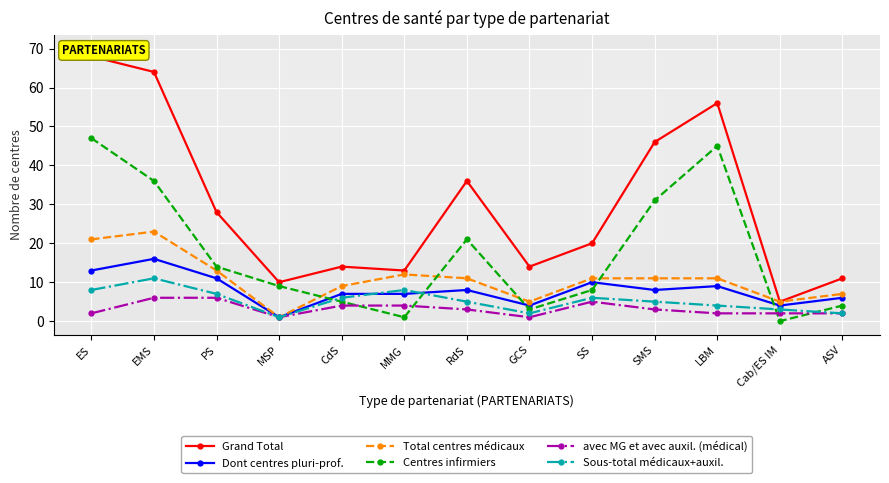

Reading right to left, extract all data points from this chart.

Grand Total: ASV=11	Cab/ES IM=5	LBM=56	SMS=46	SS=20	GCS=14	RdS=36	MMG=13	CdS=14	MSP=10	PS=28	EMS=64	ES=68
Dont centres pluri-prof.: ASV=6	Cab/ES IM=4	LBM=9	SMS=8	SS=10	GCS=4	RdS=8	MMG=7	CdS=7	MSP=1	PS=11	EMS=16	ES=13
Total centres médicaux: ASV=7	Cab/ES IM=5	LBM=11	SMS=11	SS=11	GCS=5	RdS=11	MMG=12	CdS=9	MSP=1	PS=13	EMS=23	ES=21
Centres infirmiers: ASV=4	Cab/ES IM=0	LBM=45	SMS=31	SS=8	GCS=3	RdS=21	MMG=1	CdS=5	MSP=9	PS=14	EMS=36	ES=47
avec MG et avec auxil. (médical): ASV=2	Cab/ES IM=2	LBM=2	SMS=3	SS=5	GCS=1	RdS=3	MMG=4	CdS=4	MSP=1	PS=6	EMS=6	ES=2
Sous-total médicaux+auxil.: ASV=2	Cab/ES IM=3	LBM=4	SMS=5	SS=6	GCS=2	RdS=5	MMG=8	CdS=6	MSP=1	PS=7	EMS=11	ES=8